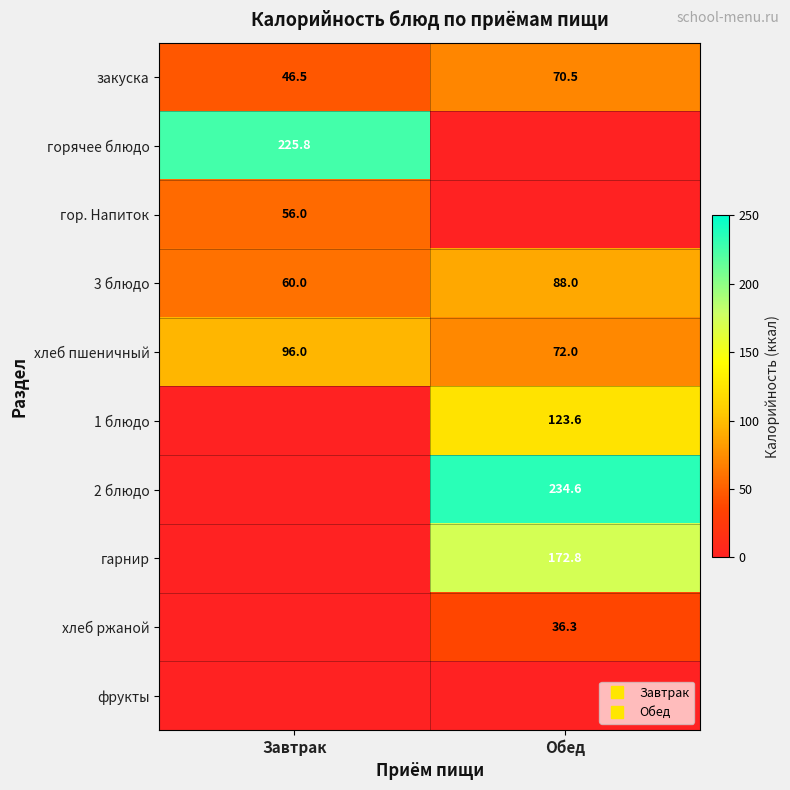

What is the total value across all series at Обед?

797.7